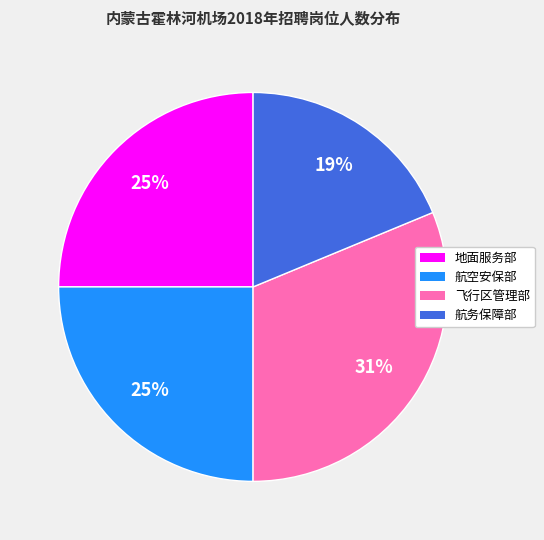

Is there a majority slice in this chart?

No